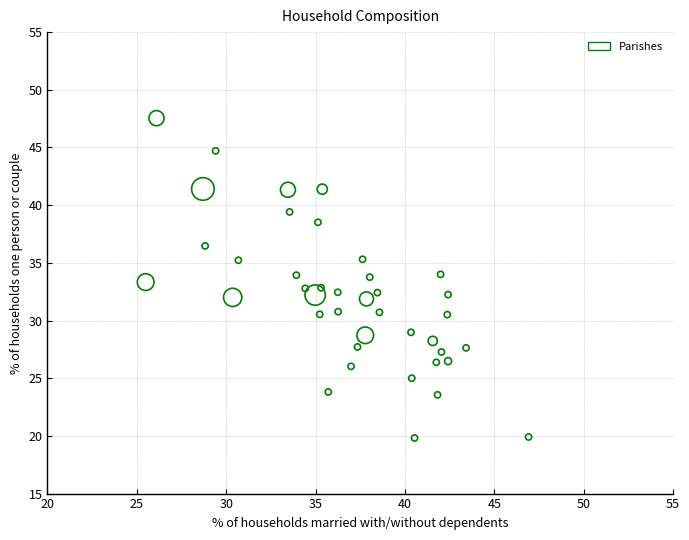

What is the range of X values (max minus min)?

21.4